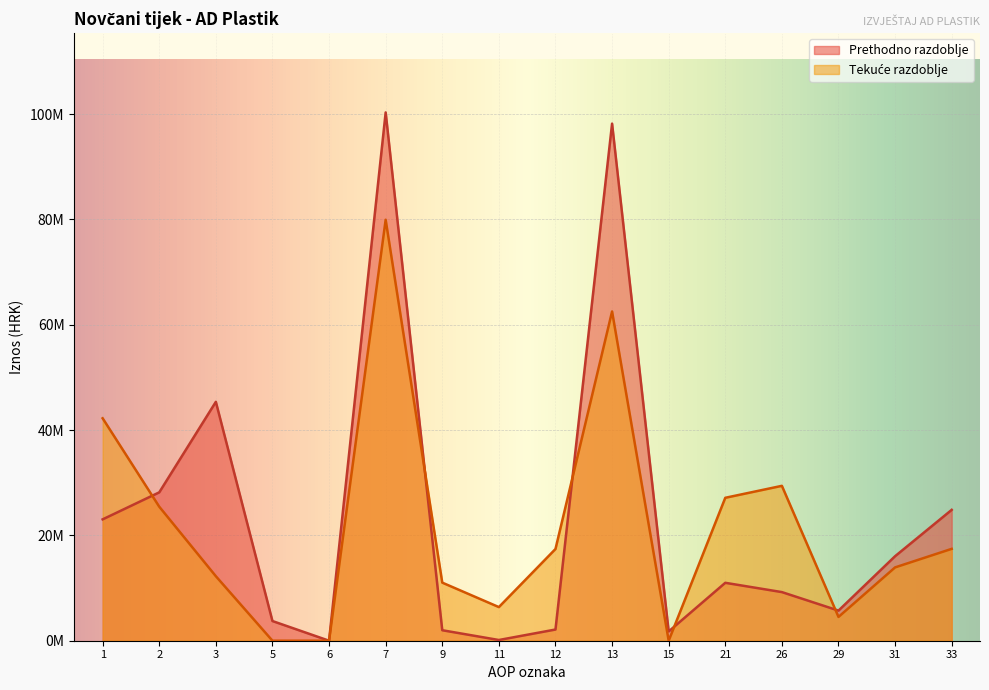

Rank the series at 7 from lowest to highest value.

Tekuće razdoblje, Prethodno razdoblje